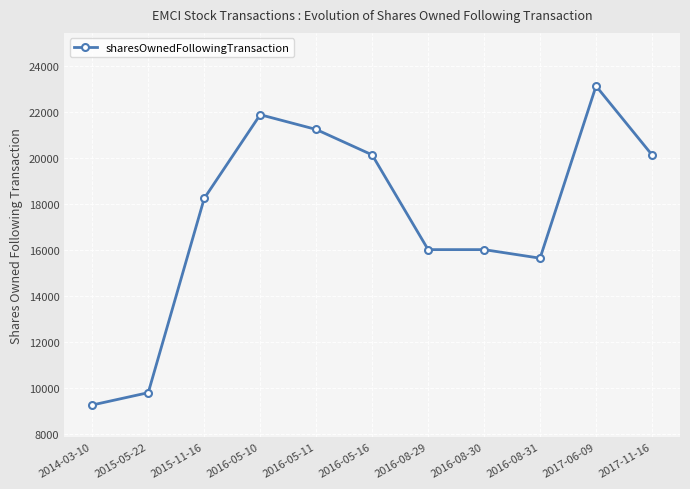

At which category does the chart reach its peak across all series?

2017-06-09